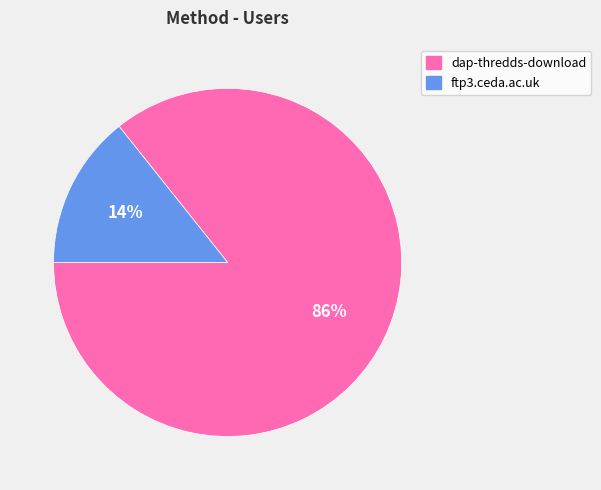

Is there a majority slice in this chart?

Yes